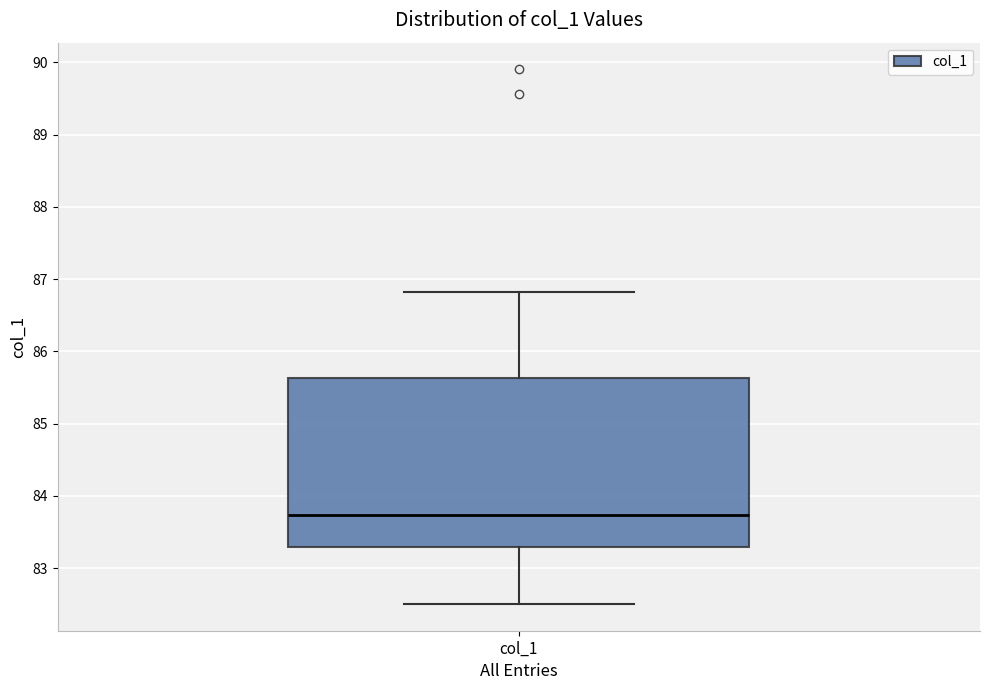

Transcribe this box plot: give where the median line is, the range the box spans, and where the two whiskers end, as read against the y-axis. The values are not printed on the chart, so give them approximately, as read against the axis.

median 83.7, box 83.3 to 85.6, whiskers 82.5 to 86.8